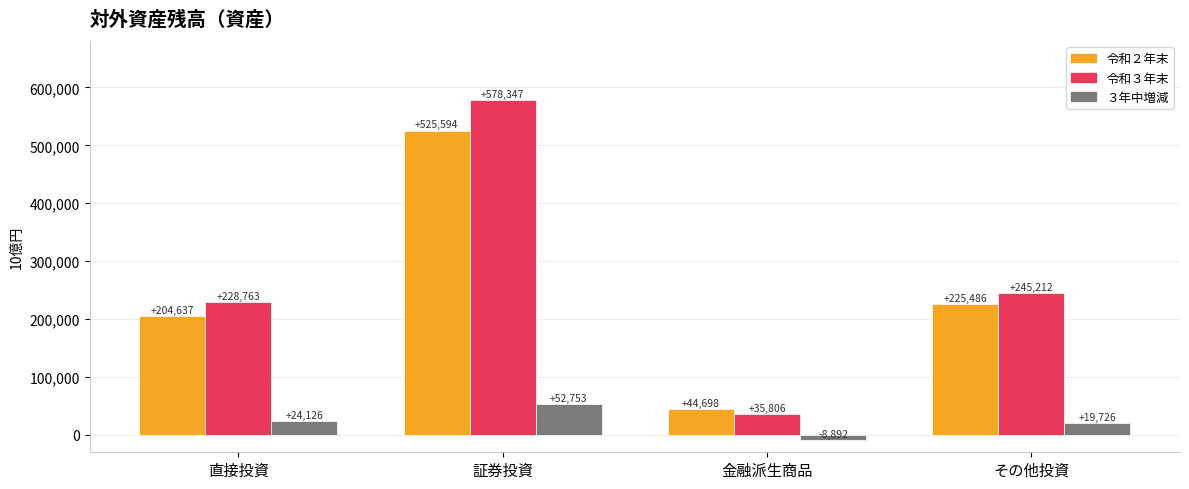

Between 証券投資 and その他投資, which series saw the biggest shift?

令和３年末